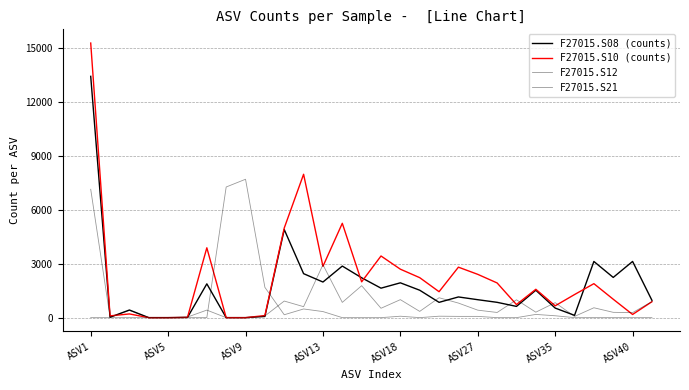

Does the chart have visible grid lines?

Yes